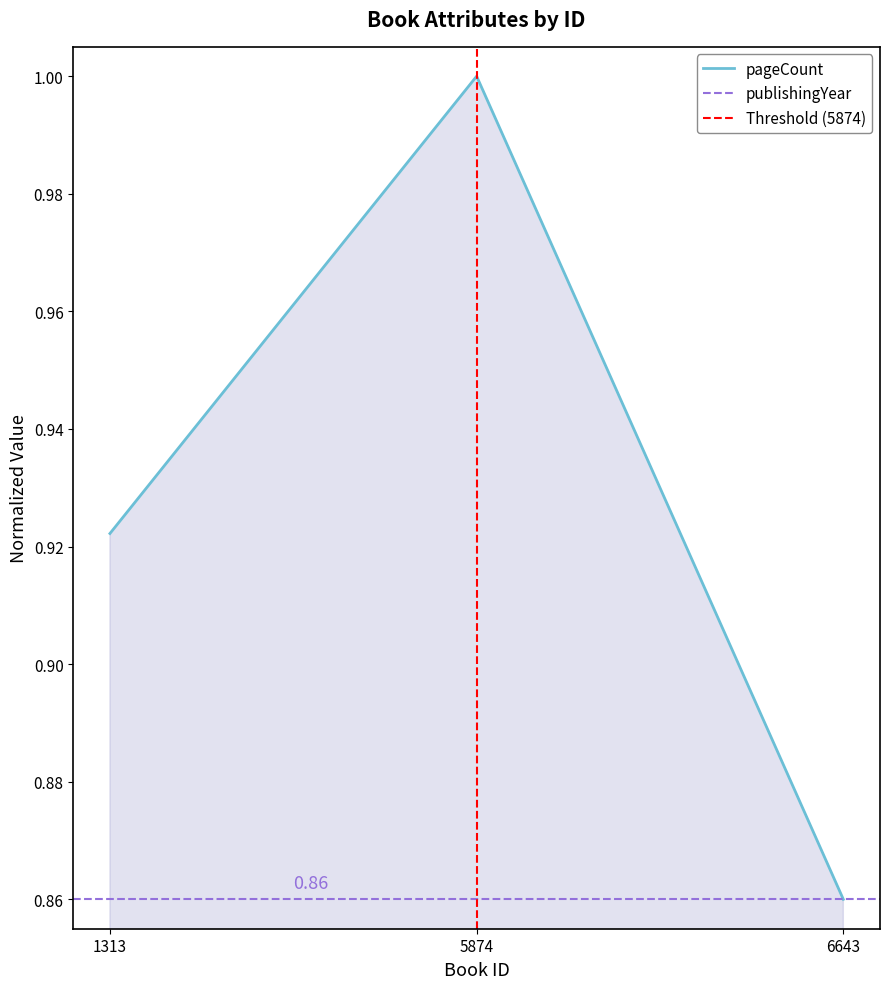

Reading left to right, transcribe all the data shown in this chart.

0.9	1.0	0.9